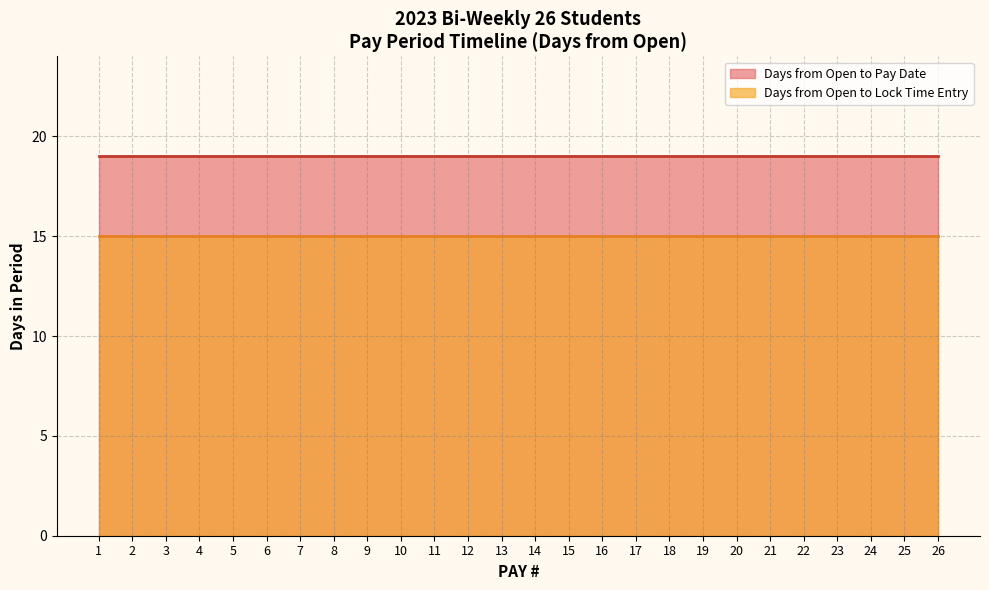

How many series are shown in this chart?

2